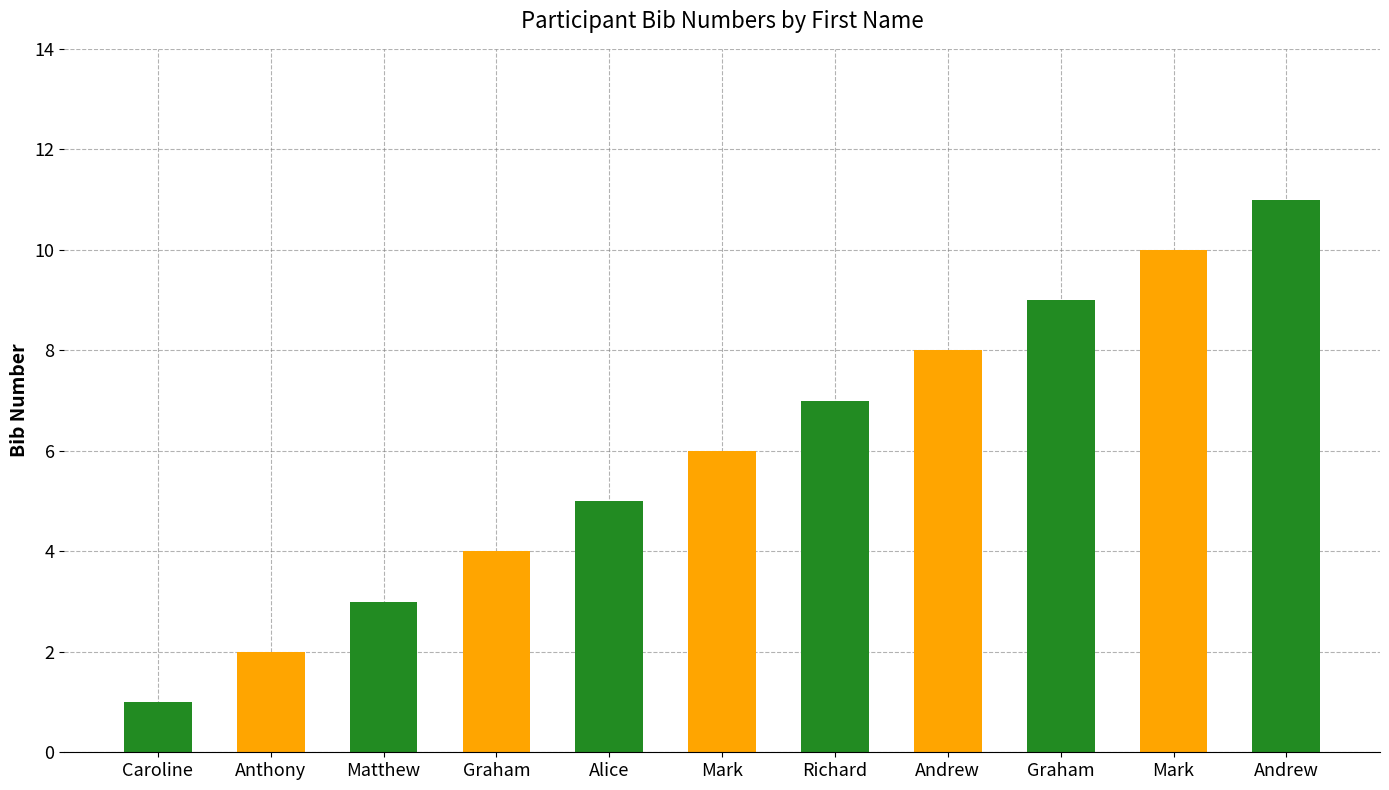

The value at Andrew is 8. True or false?

True